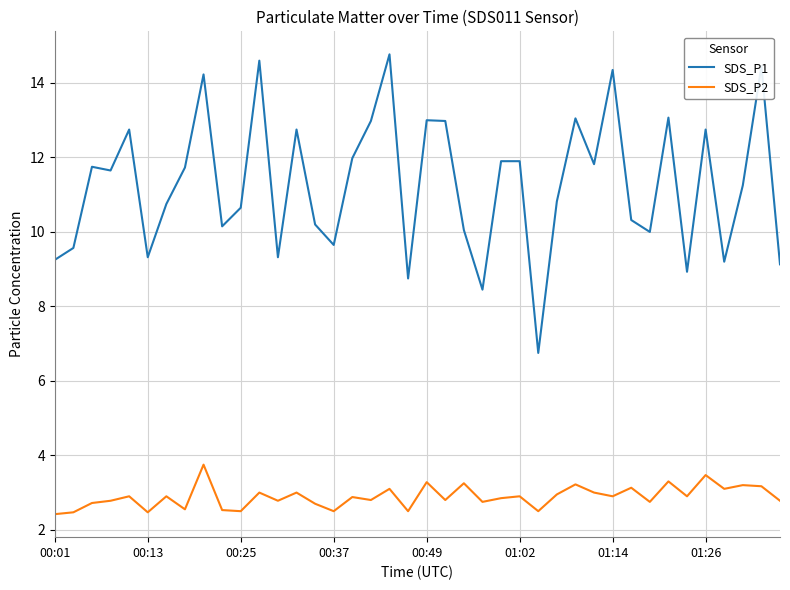

Which series has the widest spread of values?

SDS_P1